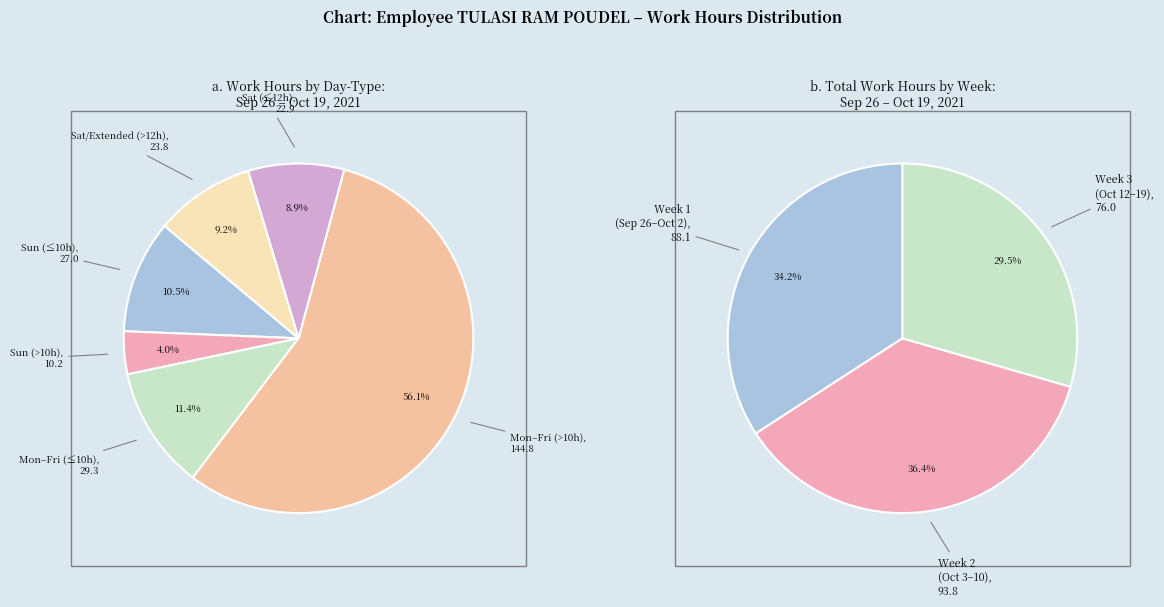

Does 9-Sat account for over 50% of the chart?

No